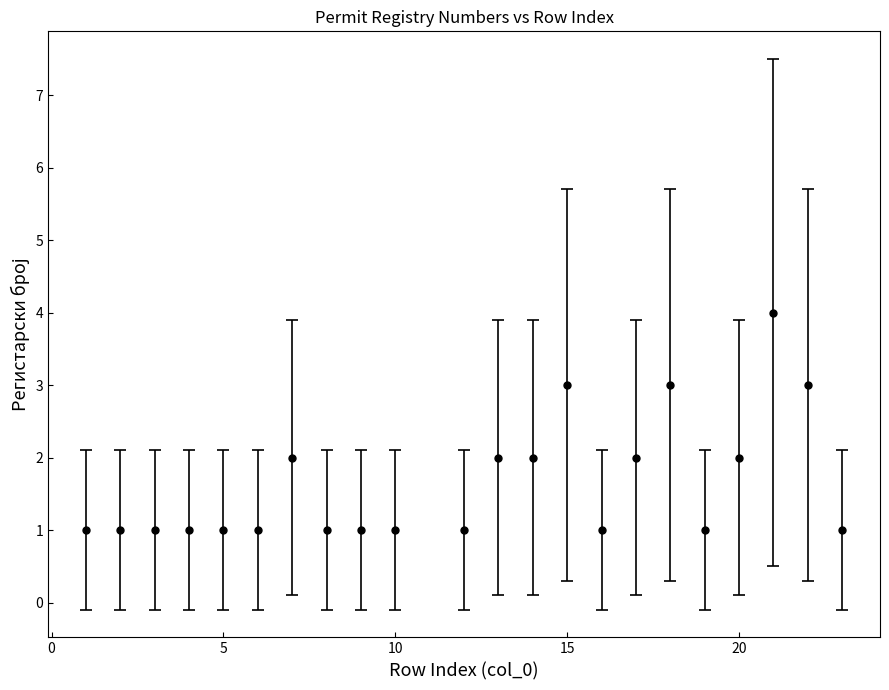

True or false: the data has more than 1 interior local peaks.

True